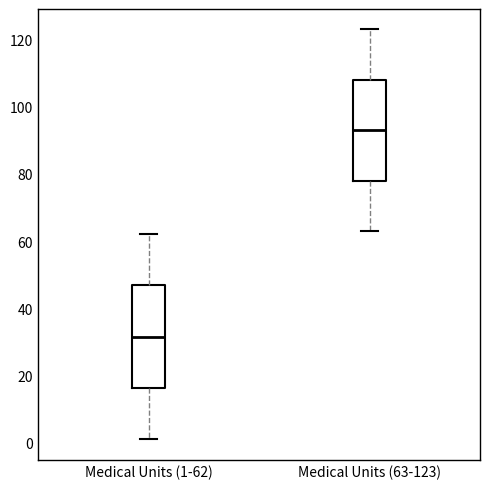

Which box's median line is the highest?

Medical Units (63-123)